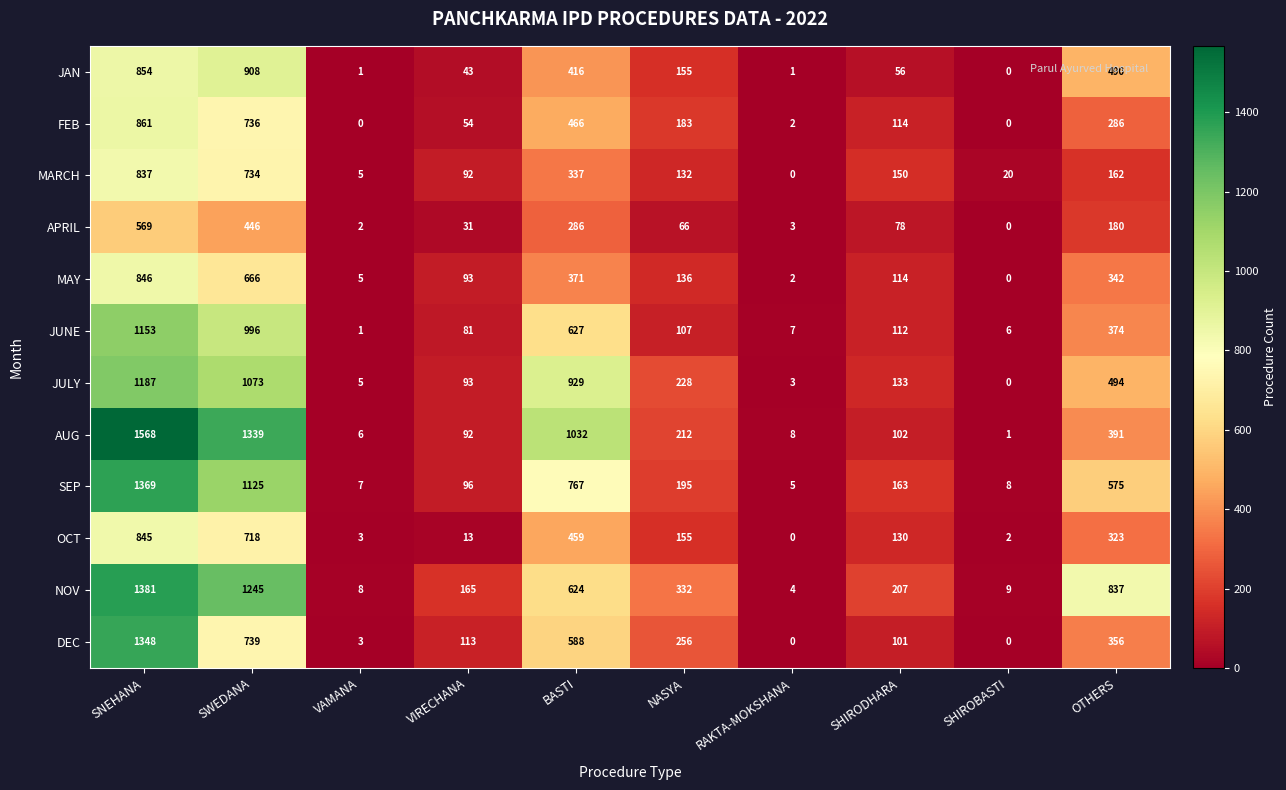

Which series has the largest range (max minus min)?

AUG